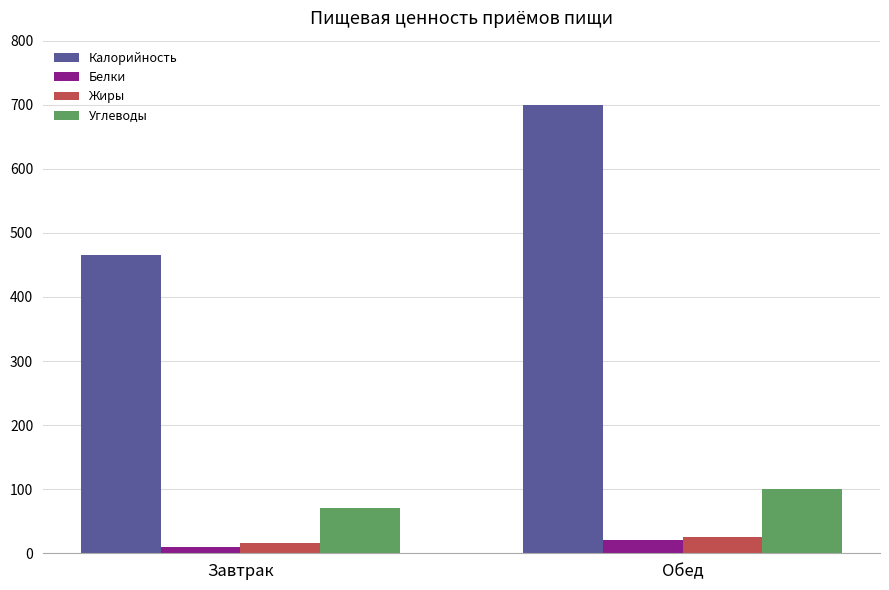

What is the sum of all Жиры values?

42.5